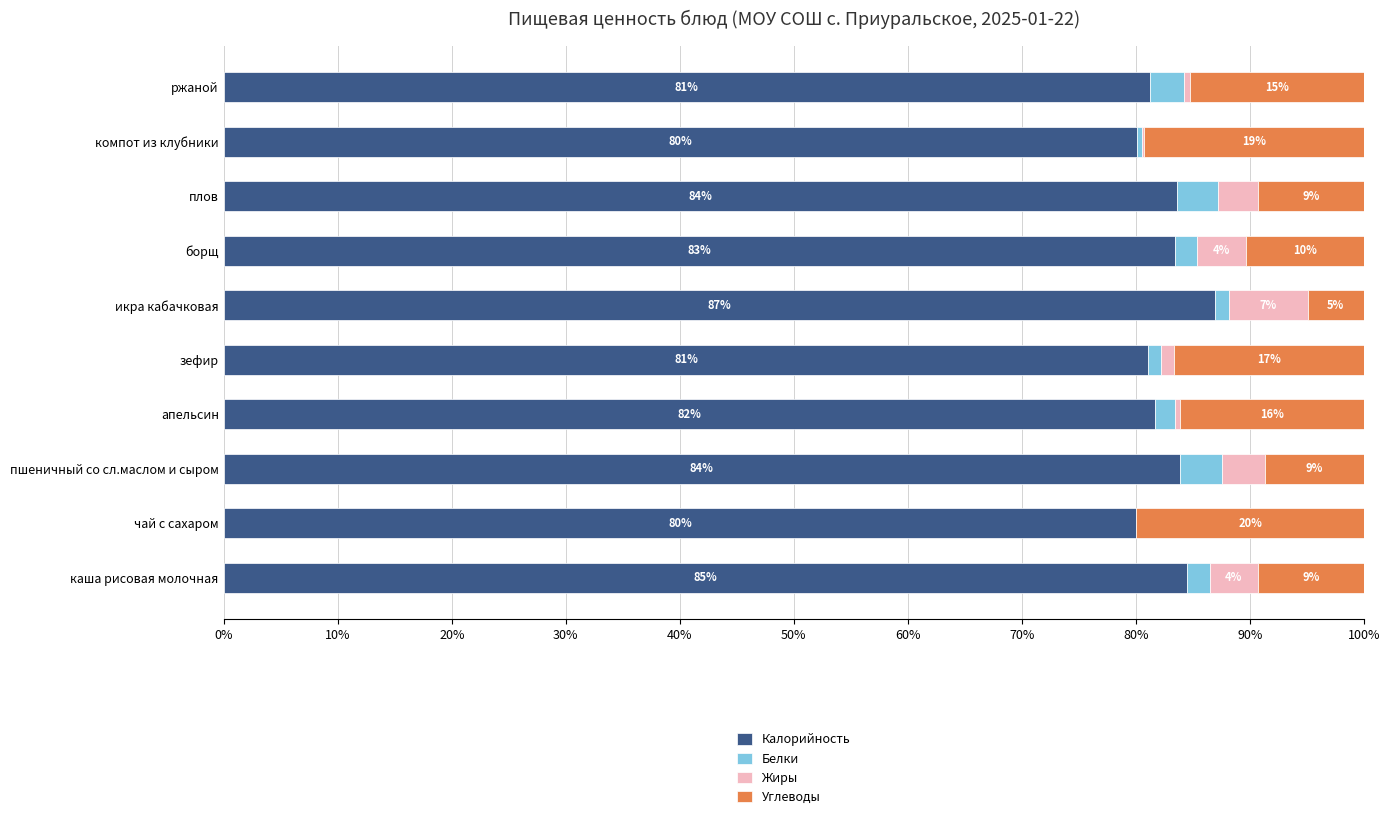

Rank the series by their maximum value, from lowest to highest.

Белки, Жиры, Углеводы, Калорийность